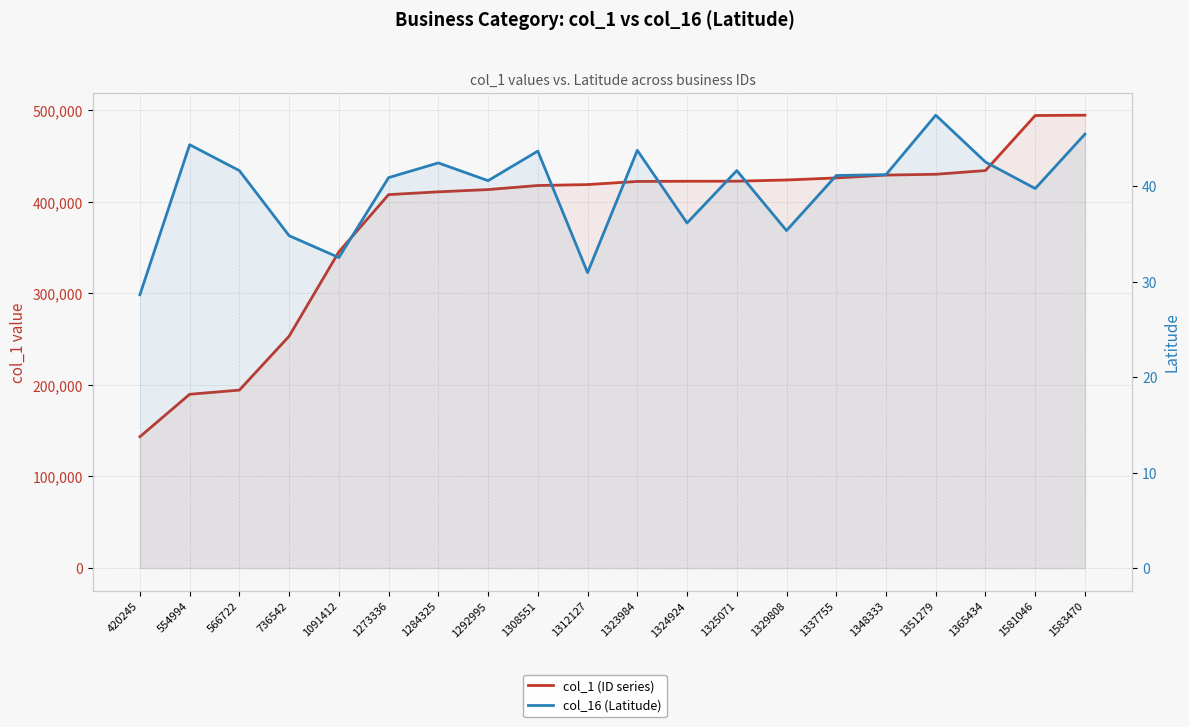

True or false: col_1 (ID series) and col_16 (Latitude) cross at least once.

False